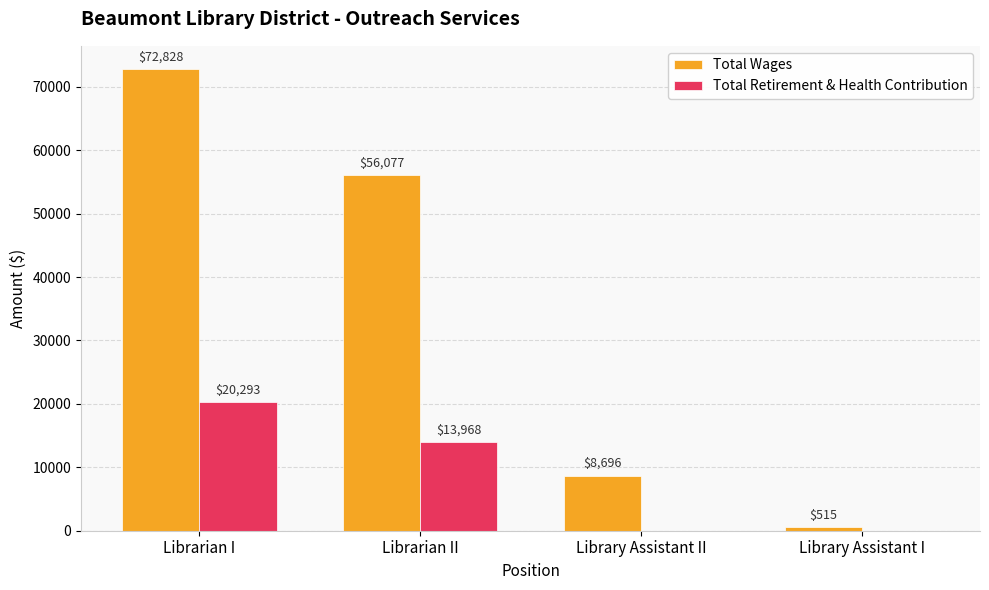

At which category is the sum across all series the highest?

Librarian I